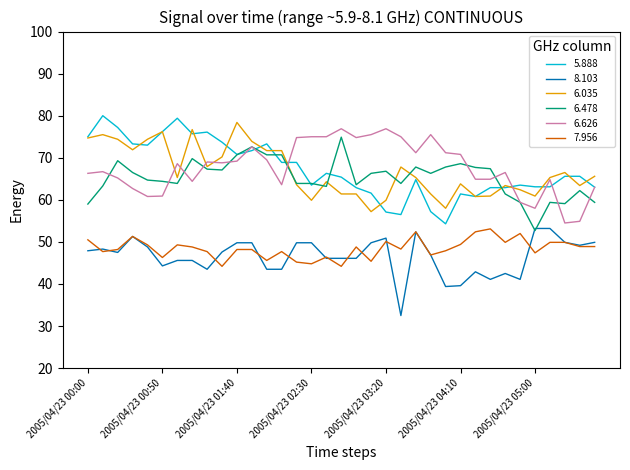

True or false: 7.956 and 5.888 intersect in this chart.

False